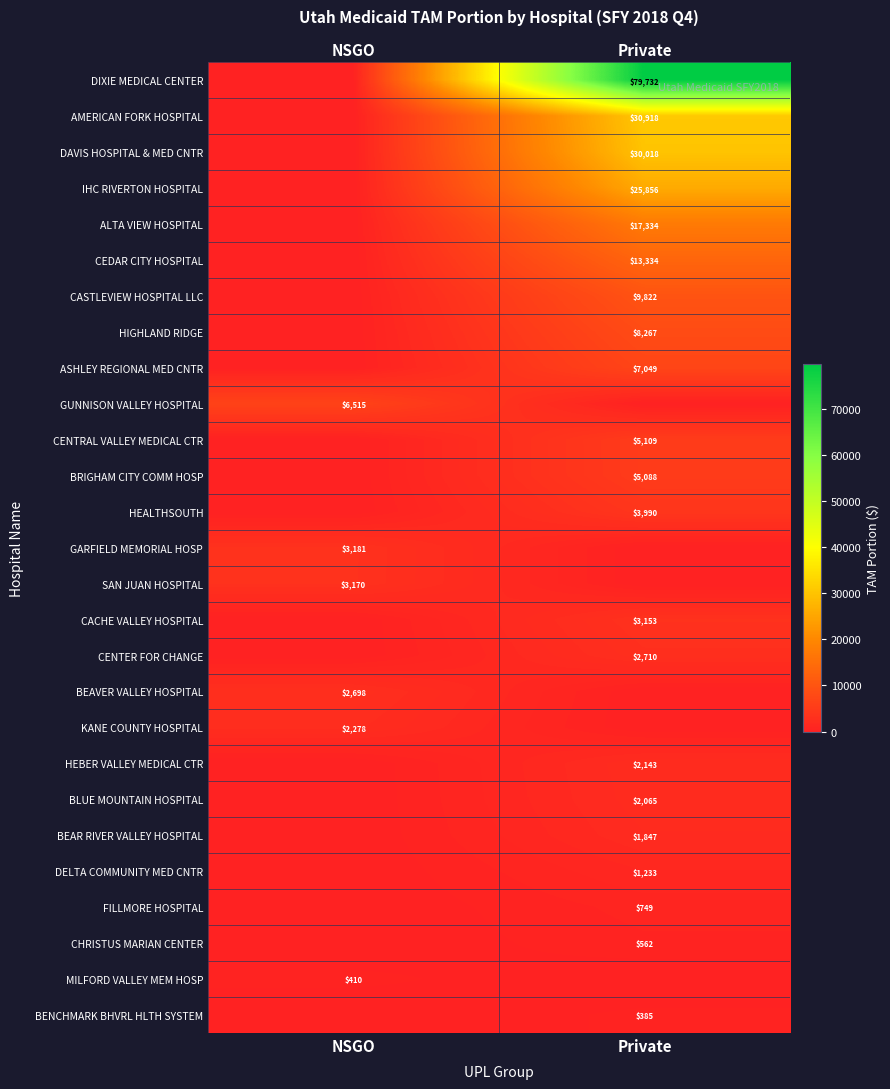

The value of MILFORD VALLEY MEM HOSP at NSGO is 410. True or false?

True